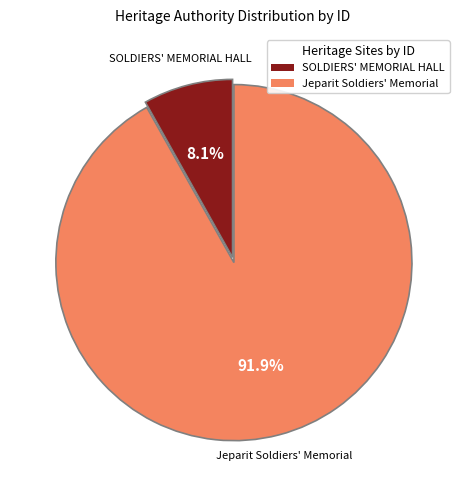

Does any single category account for the majority?

Yes